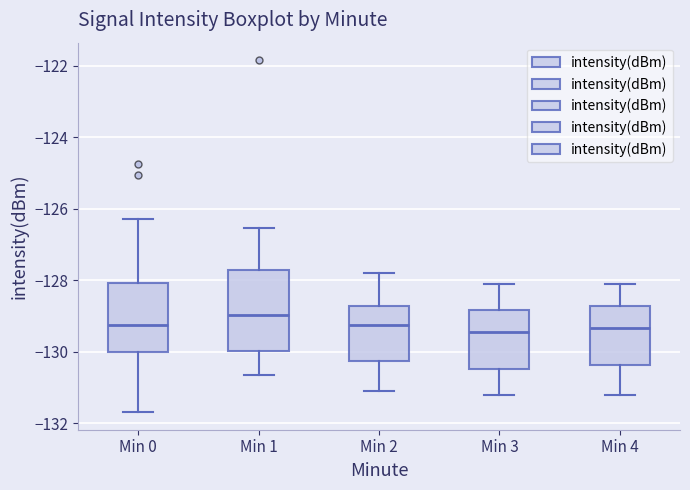

Reading left to right, transcribe this box plot: for each box, give where its median line is, the range the box spans, and where its two whiskers end, as read against the y-axis. The values are not printed on the chart, so give them approximately, as read against the axis.

Min 0: median -129.2, box -130.0 to -128.0, whiskers -131.6 to -126.4
Min 1: median -129.0, box -130.0 to -127.8, whiskers -130.6 to -126.6
Min 2: median -129.2, box -130.2 to -128.8, whiskers -131.0 to -127.8
Min 3: median -129.4, box -130.4 to -128.8, whiskers -131.2 to -128.0
Min 4: median -129.4, box -130.4 to -128.8, whiskers -131.2 to -128.0